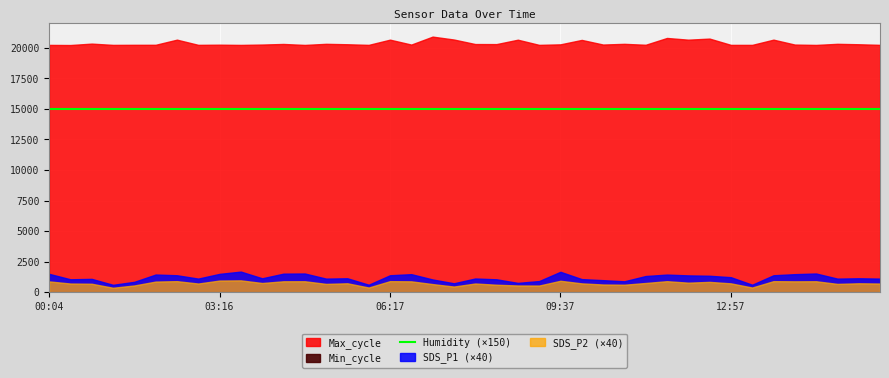

What is the label of the 17th point from the right?

09:12